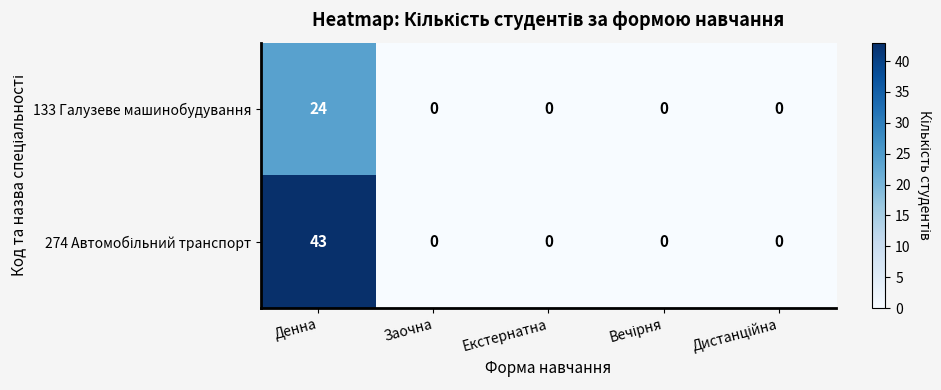

What is the sum of all 133 Галузеве машинобудування values?

24